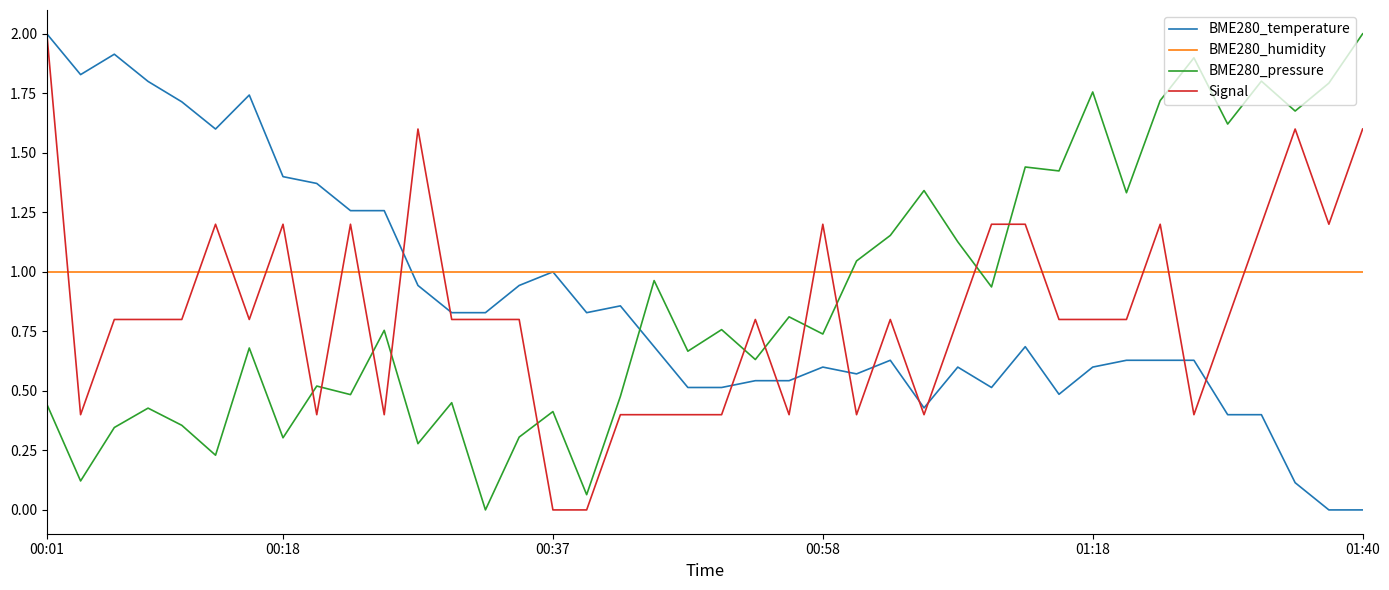

What is the maximum value for Signal?

2.0